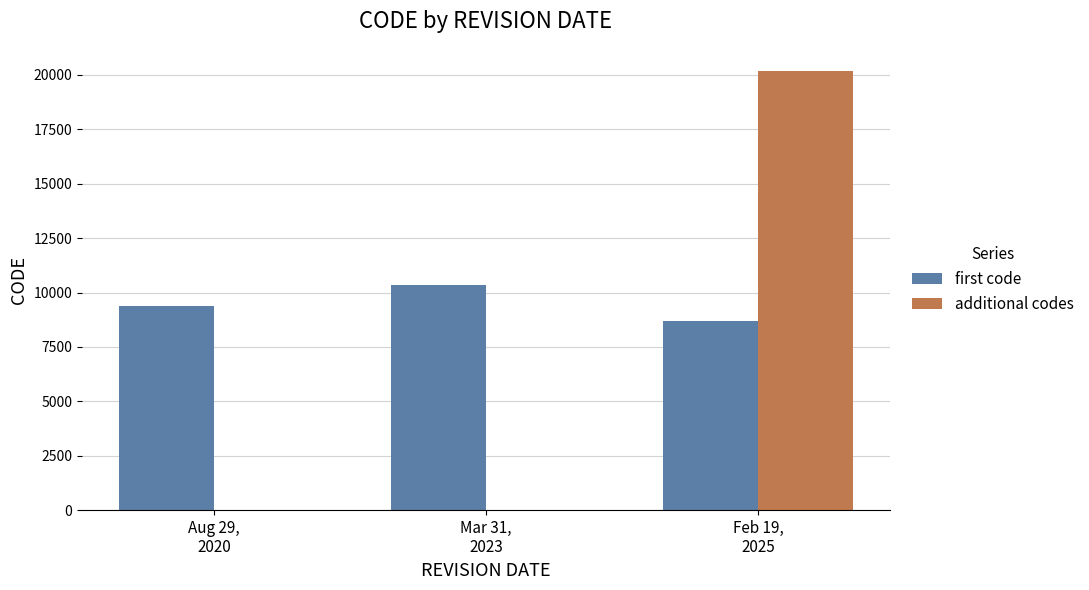

Which series has the widest spread of values?

additional codes